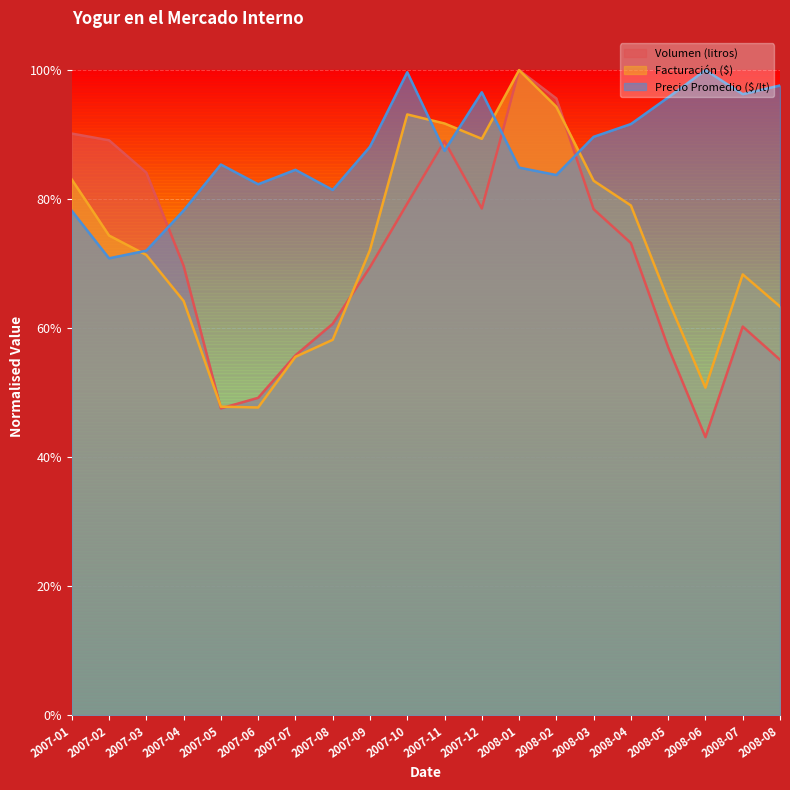

What position from the left is 2007-01?

1